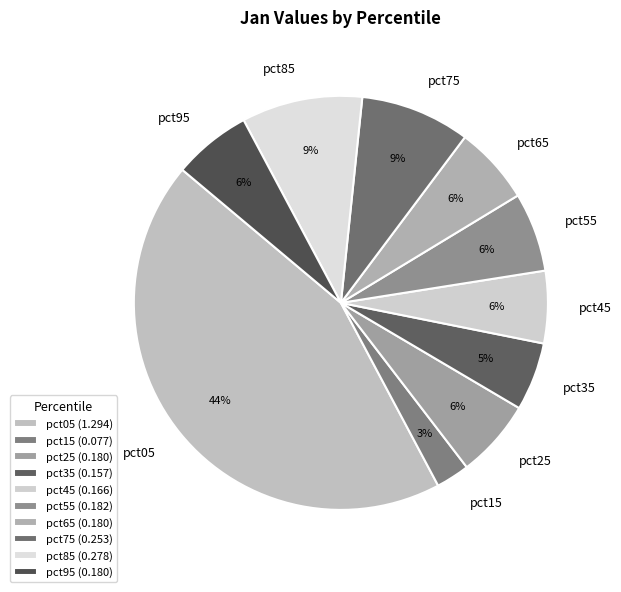

To the nearest percent, what is the average slice percentage?

10%